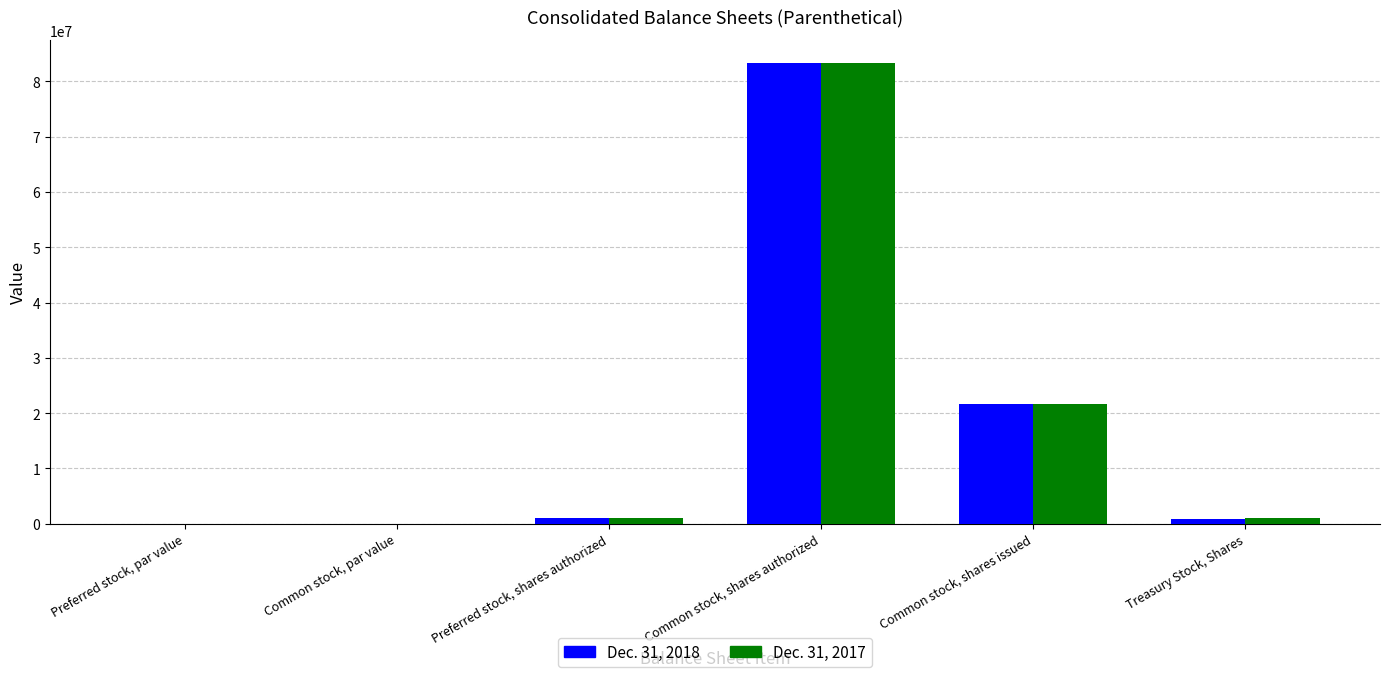

At which category is the sum across all series the highest?

Common stock, shares authorized